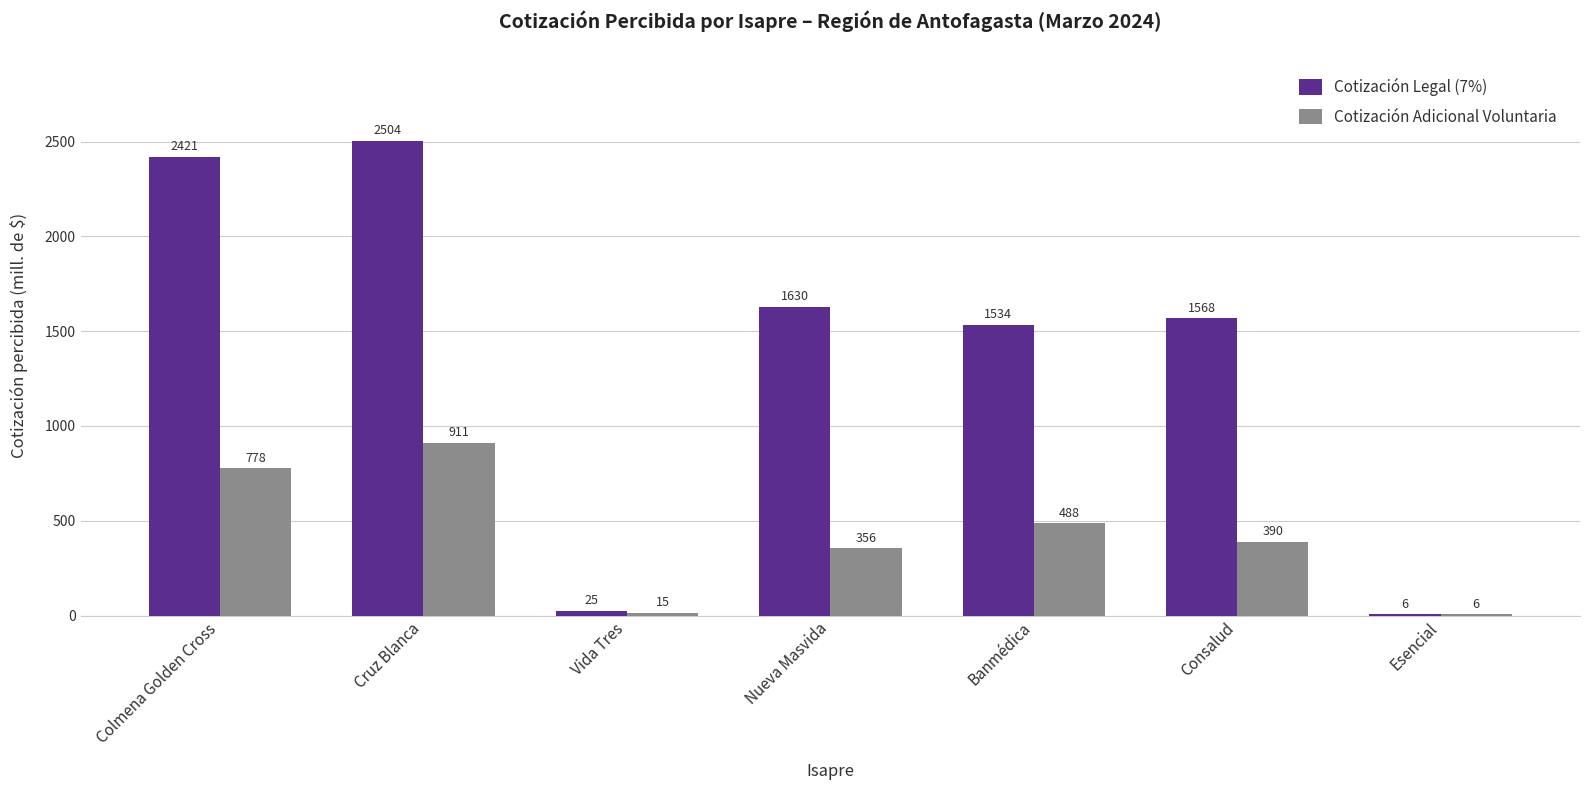

At which label is Cotización Legal (7%) closest to 1255?

Banmédica